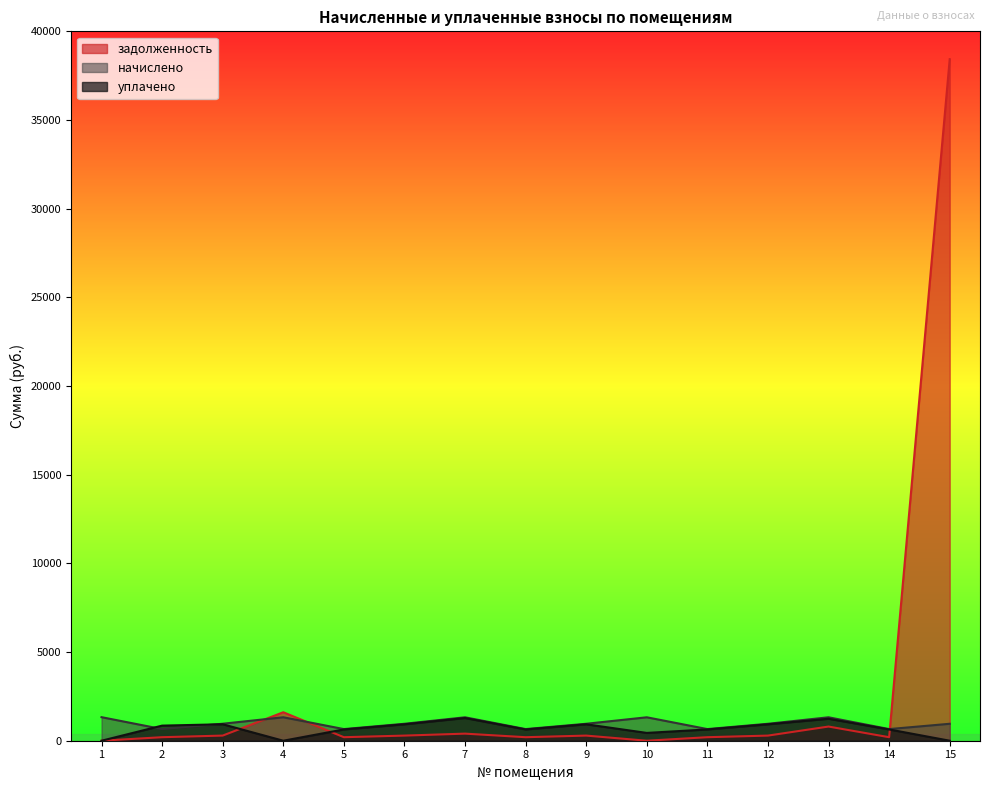

Reading left to right, list all the values displayed in this chart.

задолженность: 1=0.2	2=198.5	3=289.7	4=1605.9	5=198.5	6=289.0	7=399.6	8=198.5	9=289.0	10=0.0	11=198.5	12=289.0	13=799.2	14=198.5	15=38430.8
начислено: 1=1327.8	2=656.2	3=957.9	4=1322.1	5=656.2	6=955.7	7=1321.2	8=656.2	9=955.7	10=1321.2	11=656.2	12=955.7	13=1321.2	14=656.2	15=955.7
уплачено: 1=0.0	2=851.5	3=928.3	4=0.0	5=635.9	6=926.2	7=1280.4	8=635.9	9=926.2	10=440.4	11=635.9	12=926.2	13=1239.6	14=635.9	15=0.0